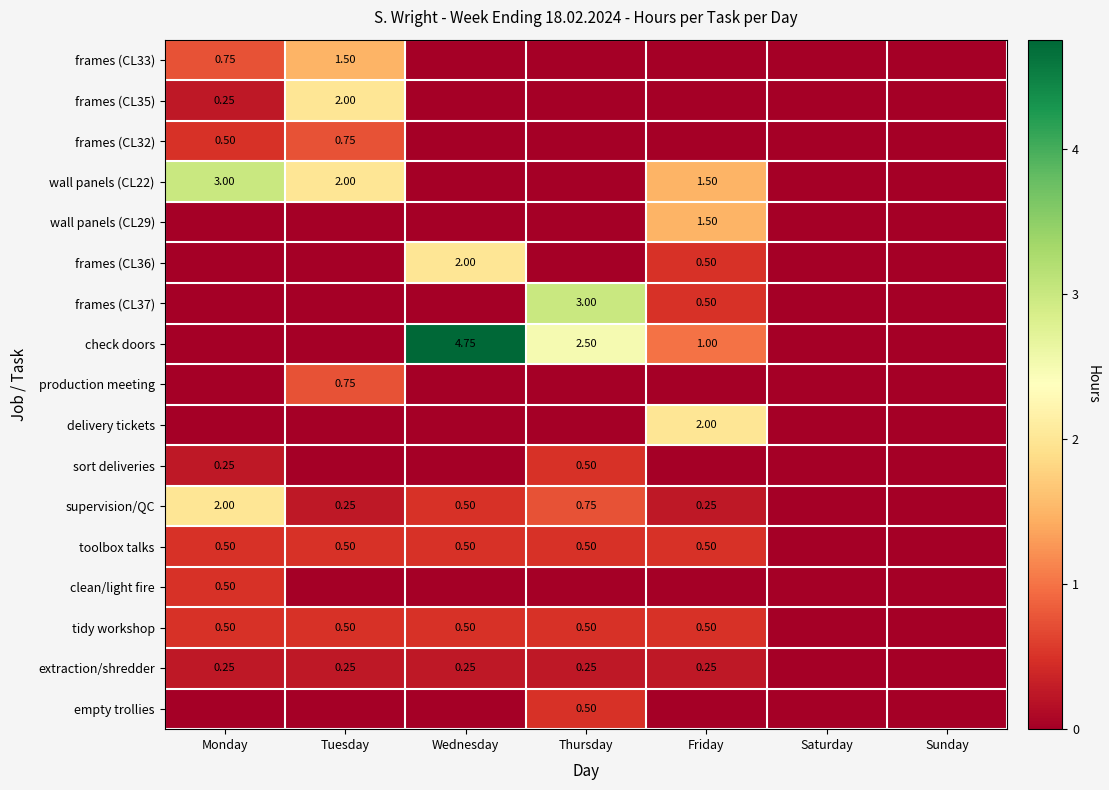

How many data points in frames (CL37) are above 0?

2